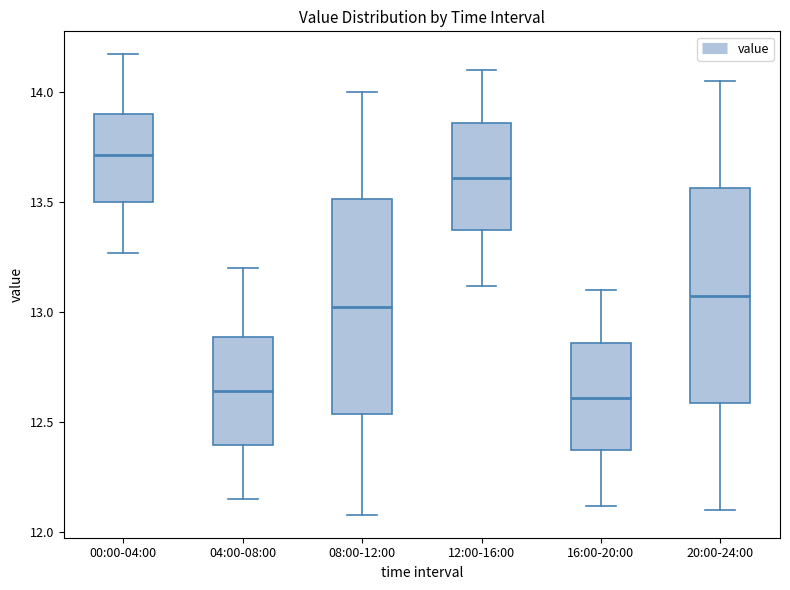

Reading left to right, read every box against the y-axis: the position of its median line, the range the box covers, and the ends of its whiskers. The values are not printed on the chart, so give them approximately, as read against the axis.

00:00-04:00: median 13.70, box 13.50 to 13.90, whiskers 13.25 to 14.15
04:00-08:00: median 12.65, box 12.40 to 12.90, whiskers 12.15 to 13.20
08:00-12:00: median 13.05, box 12.55 to 13.50, whiskers 12.10 to 14.00
12:00-16:00: median 13.60, box 13.35 to 13.85, whiskers 13.10 to 14.10
16:00-20:00: median 12.60, box 12.35 to 12.85, whiskers 12.10 to 13.10
20:00-24:00: median 13.10, box 12.60 to 13.55, whiskers 12.10 to 14.05